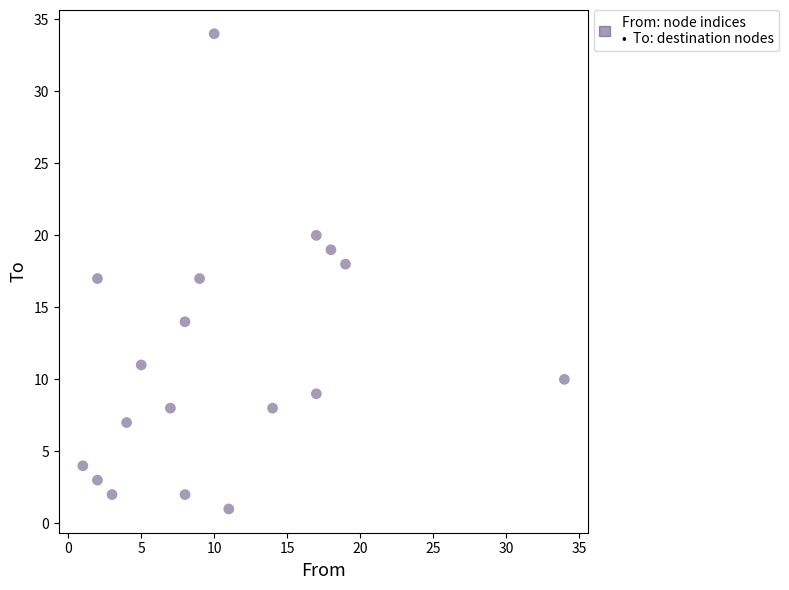

What is the range of X values (max minus min)?

33